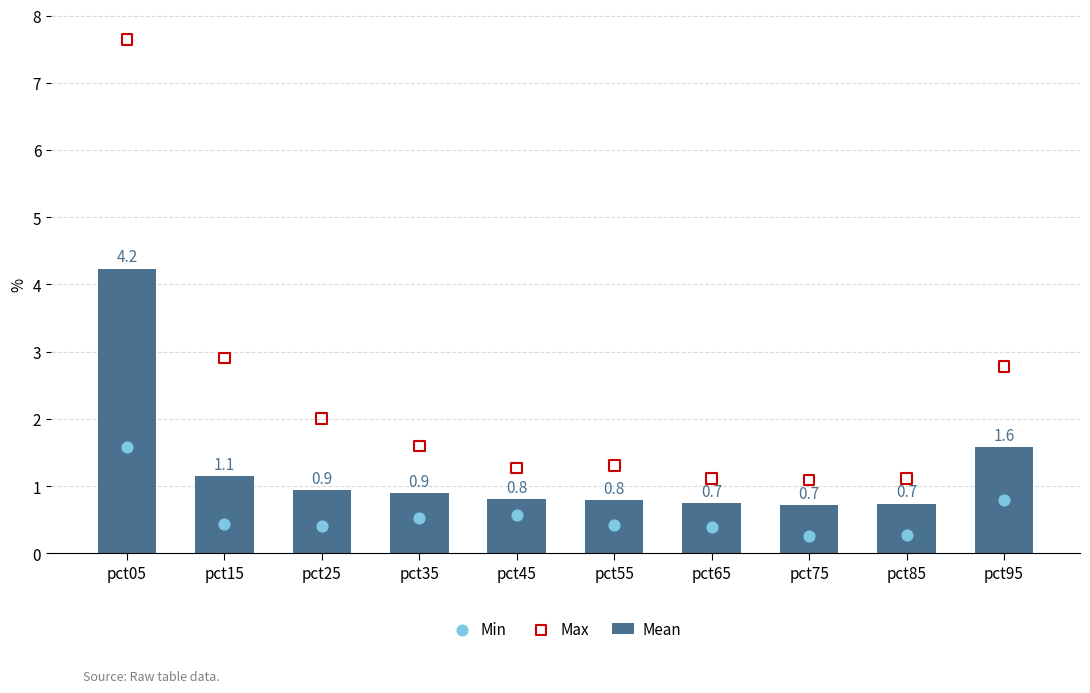

Is the value of Mean at pct05 greater than the value of Max at pct55?

Yes